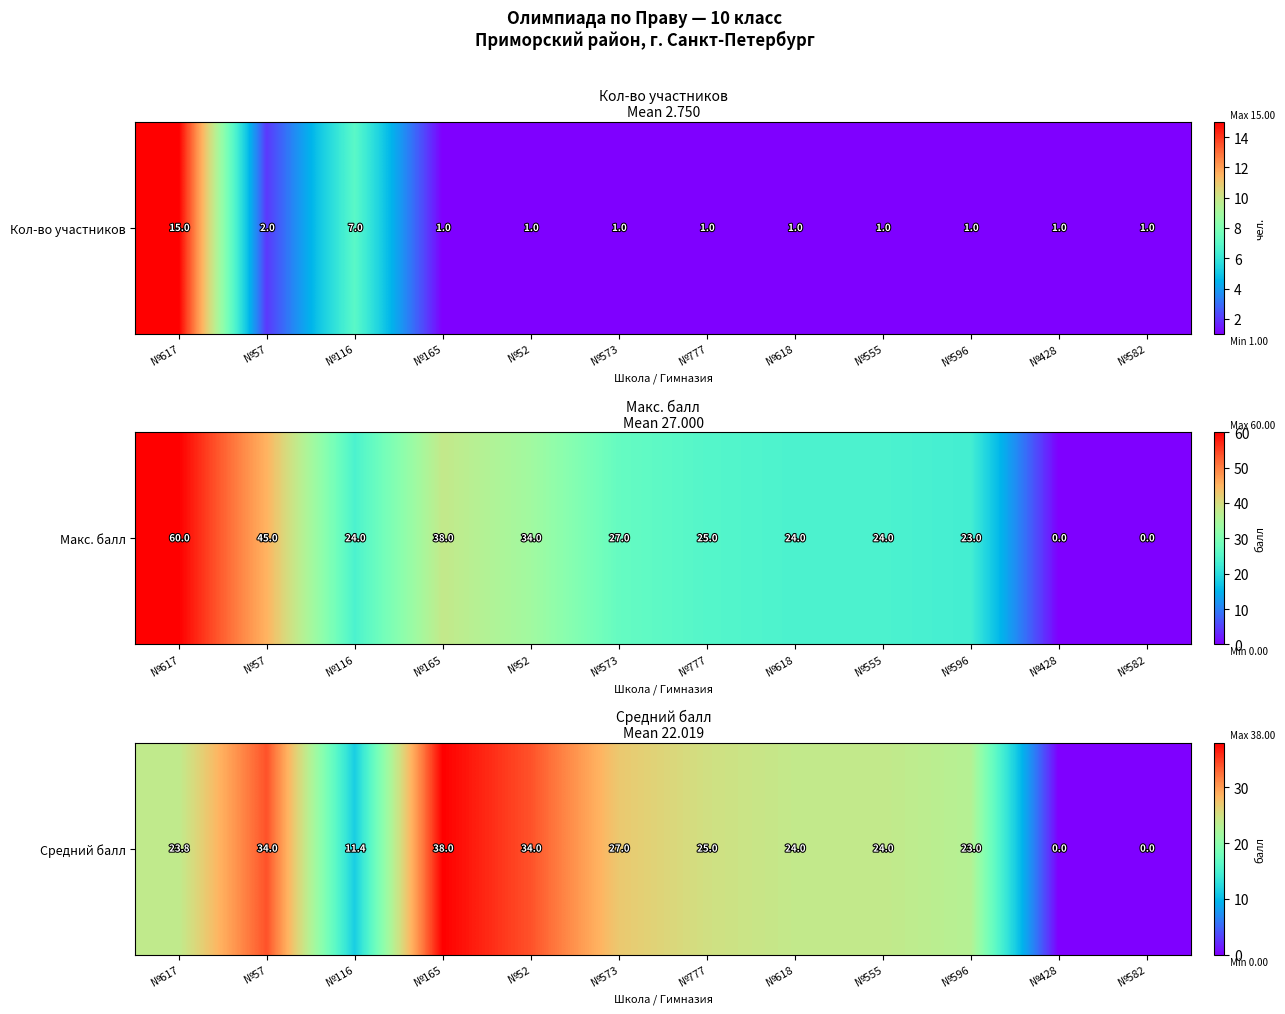

Count the number of values greater than 24.

5